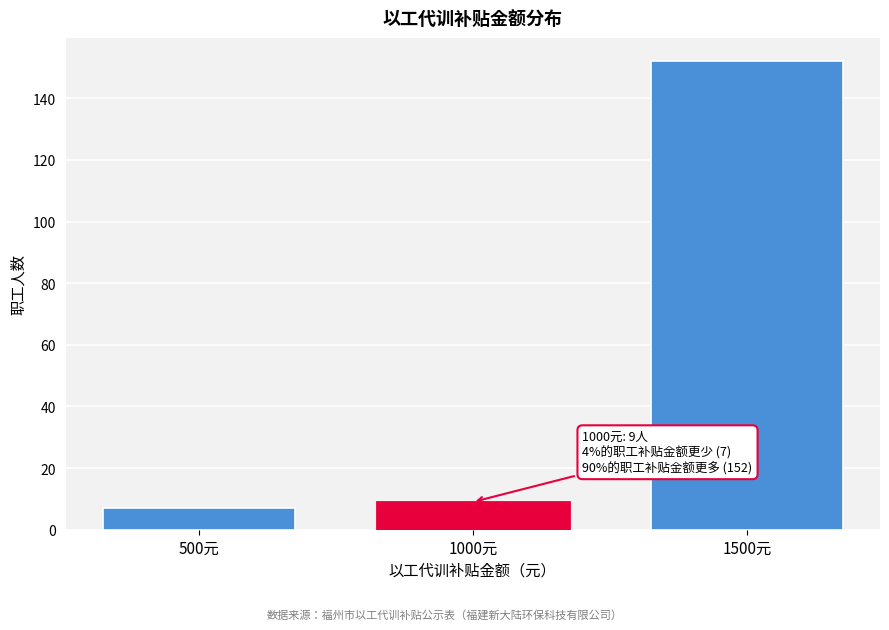

Reading left to right, transcribe all the data shown in this chart.

500元=7	1000元=9	1500元=152